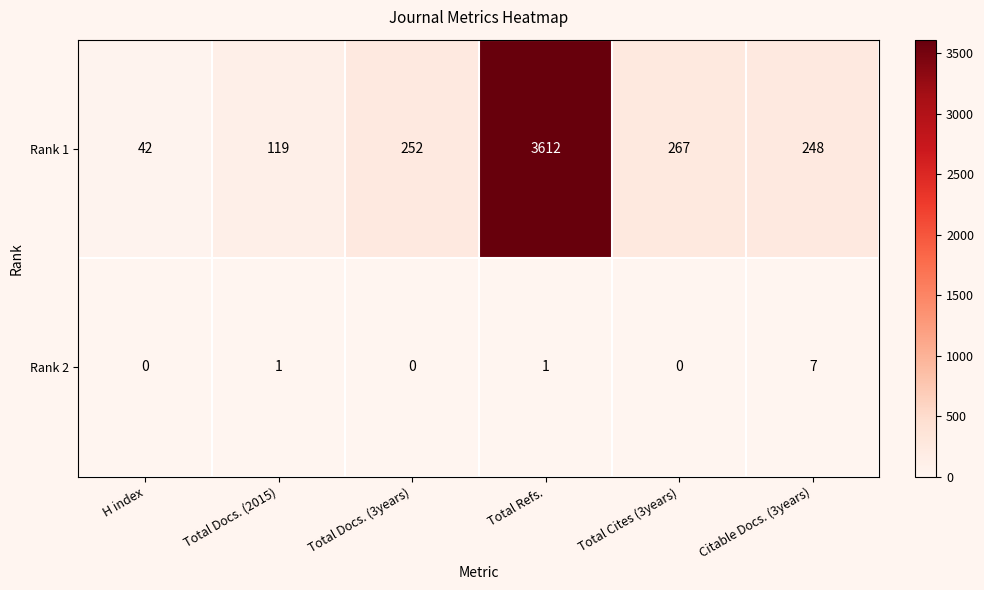

How many Rank 2 values are between 0 and 1?

5